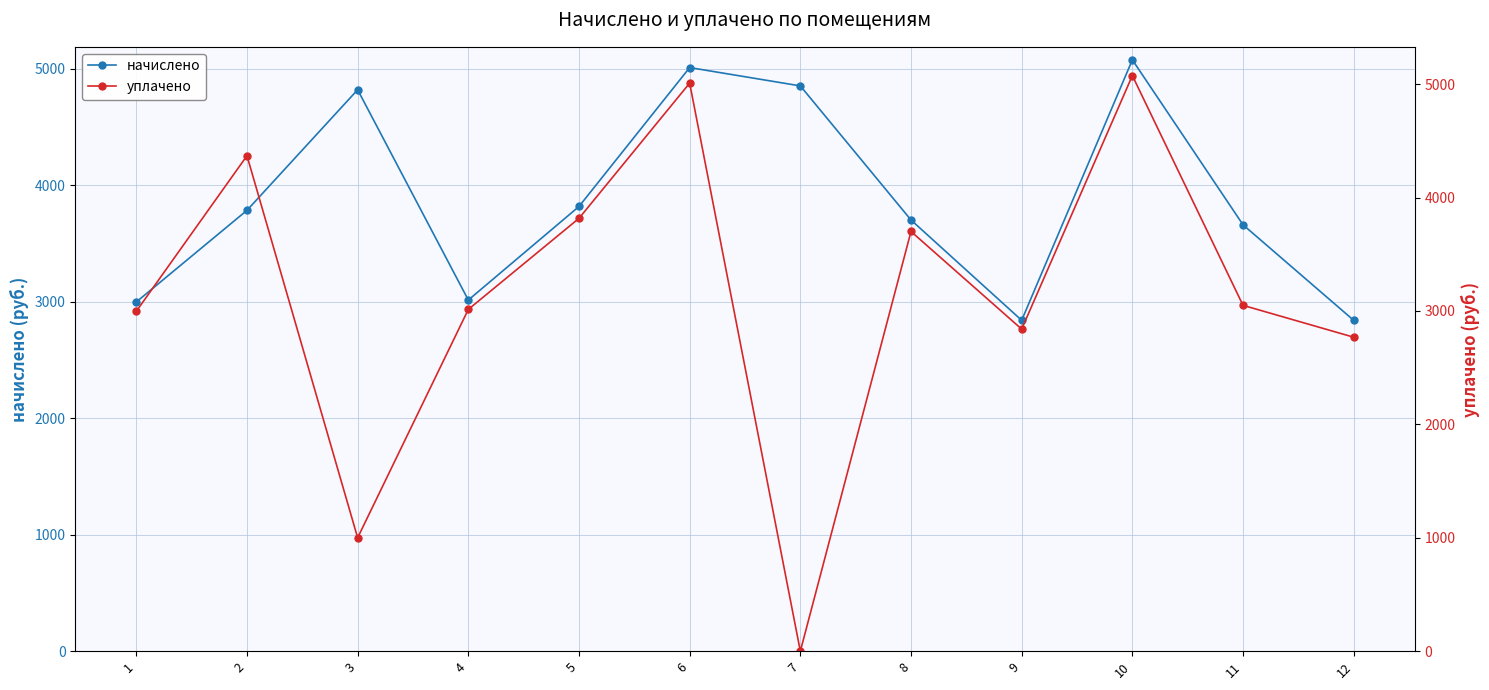

The начислено series shows 659.0 at 4. True or false?

False